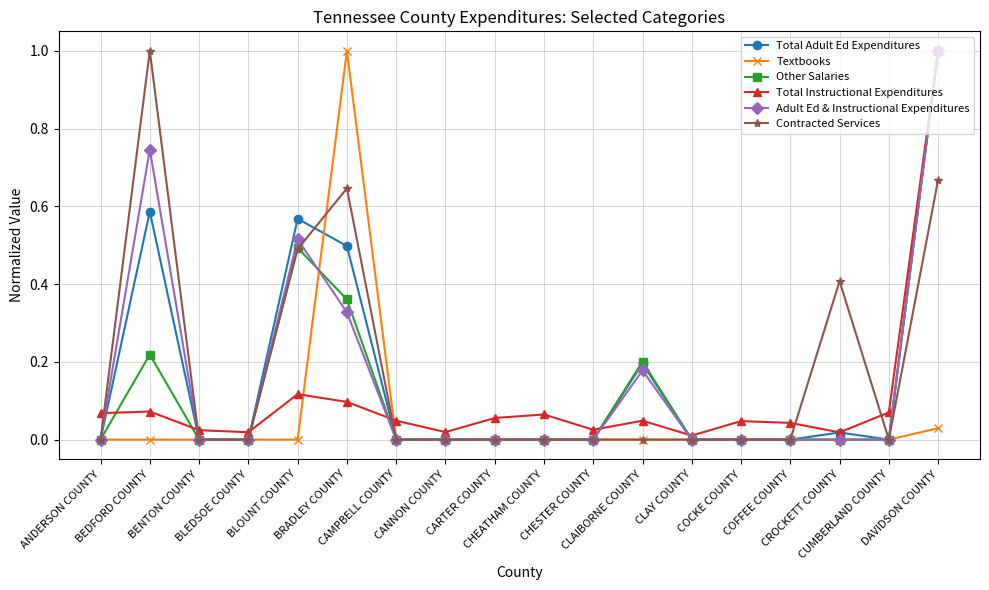

Count the number of categories in the chart.

18